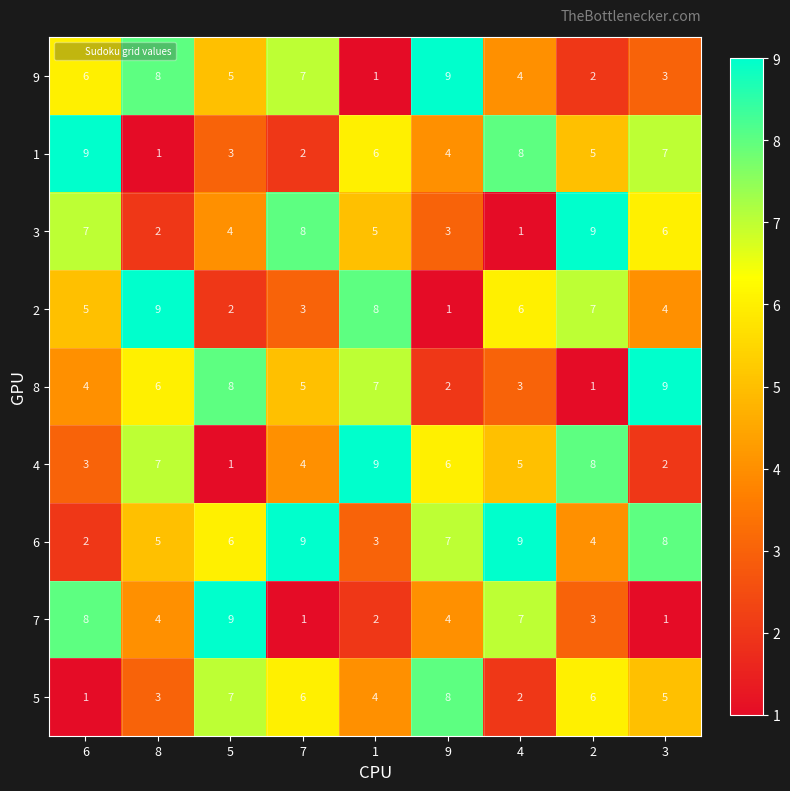

What value does the 3 series have at 6?

7